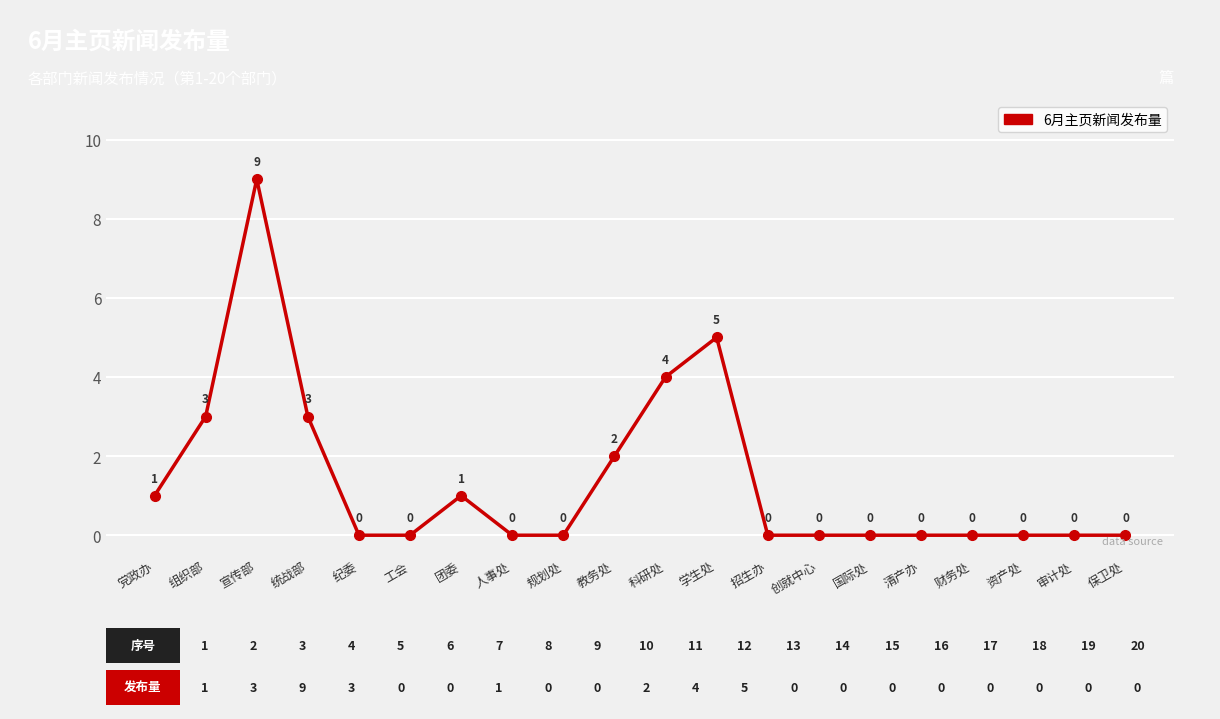

How many lines are shown in the chart?

1